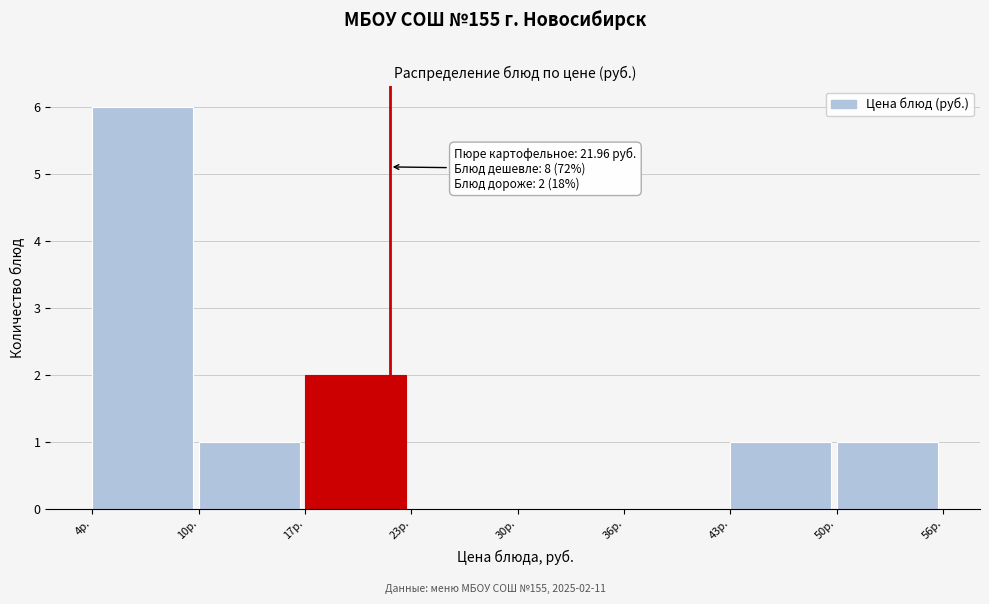

Which range on the x-axis has the tallest bar?

3.5 to 10.1